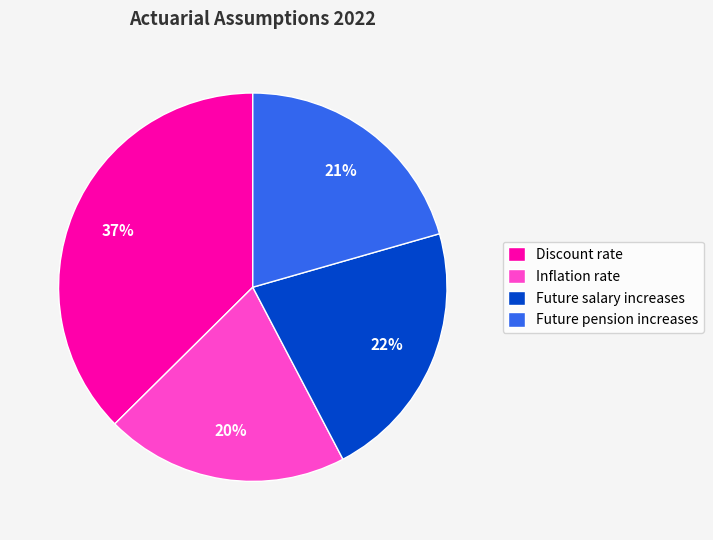

What is the largest slice in the pie chart?

Discount rate